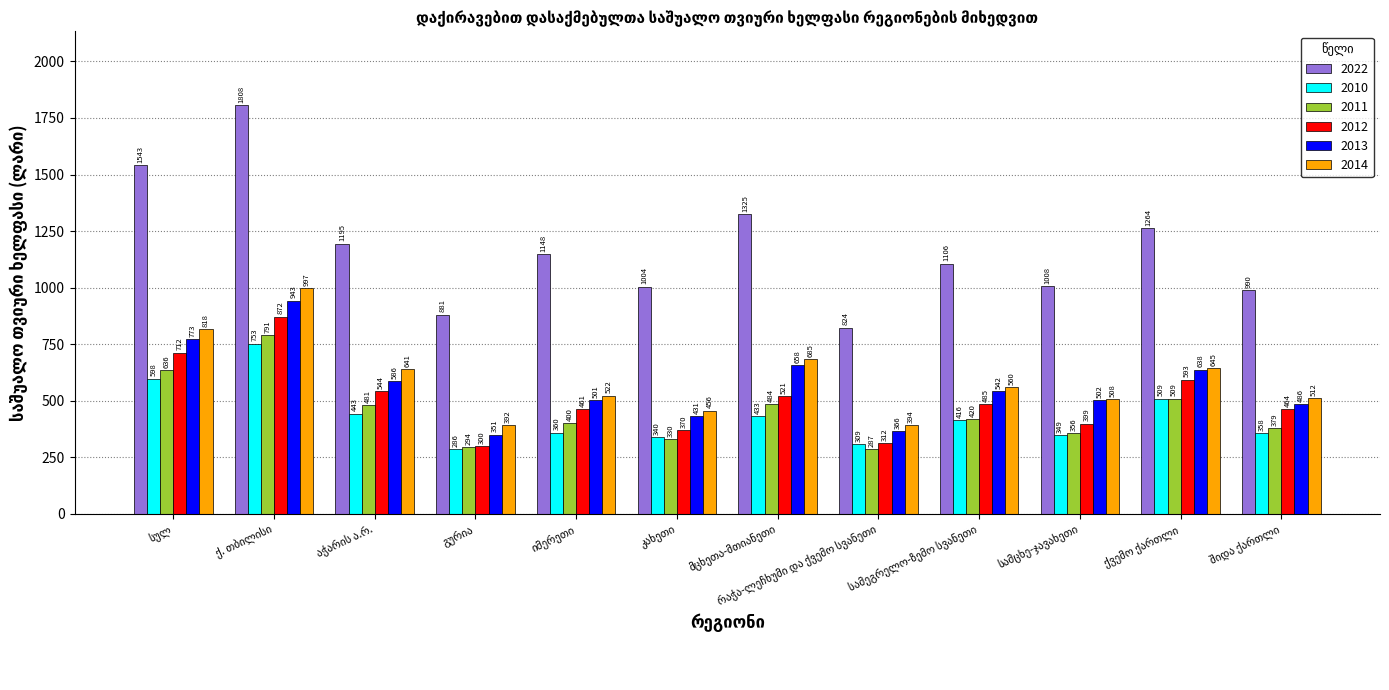

Which series has the largest range (max minus min)?

2022